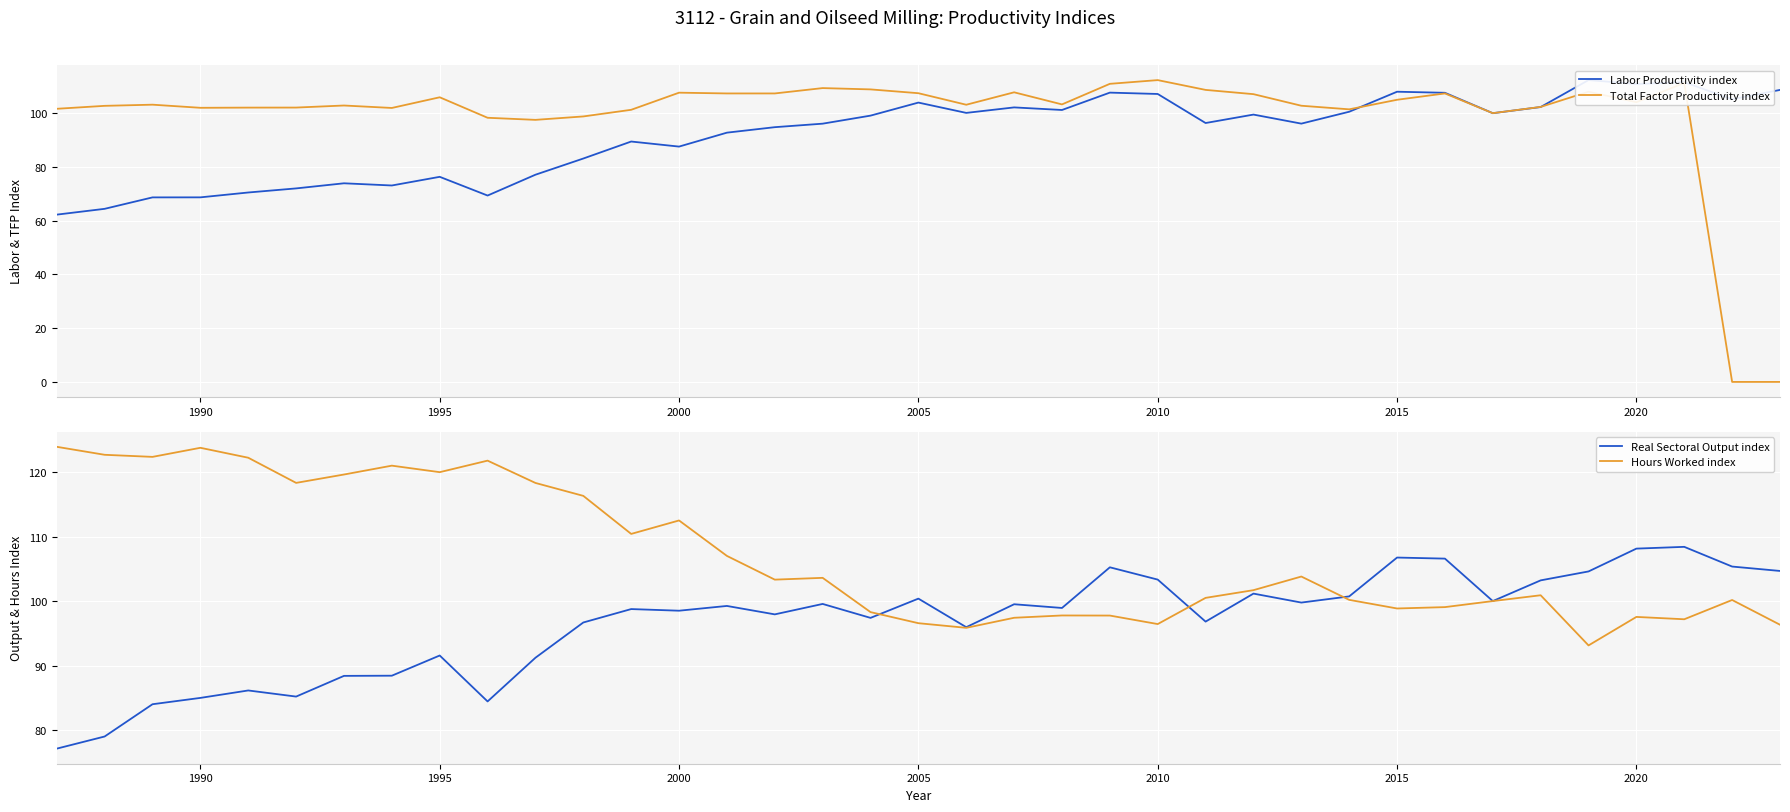

How many times do Real Sectoral Output index and Total Factor Productivity index cross each other?

6